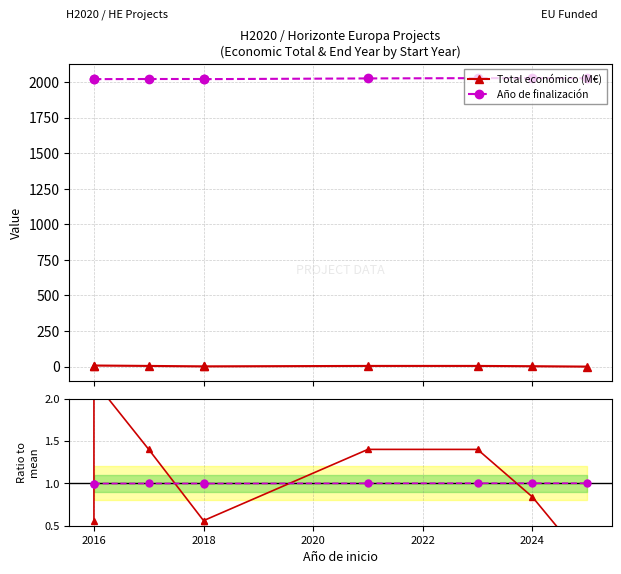

True or false: Ratio Total económico has more than 0 interior local peaks.

True